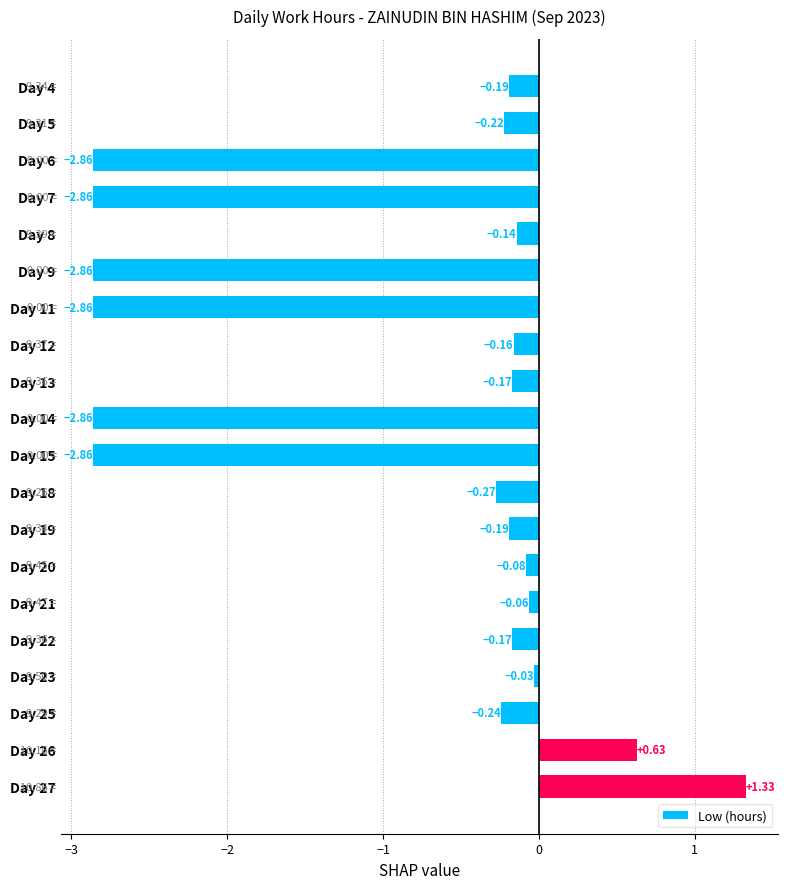

Which has a higher value, Day 11 or Day 22?

Day 22